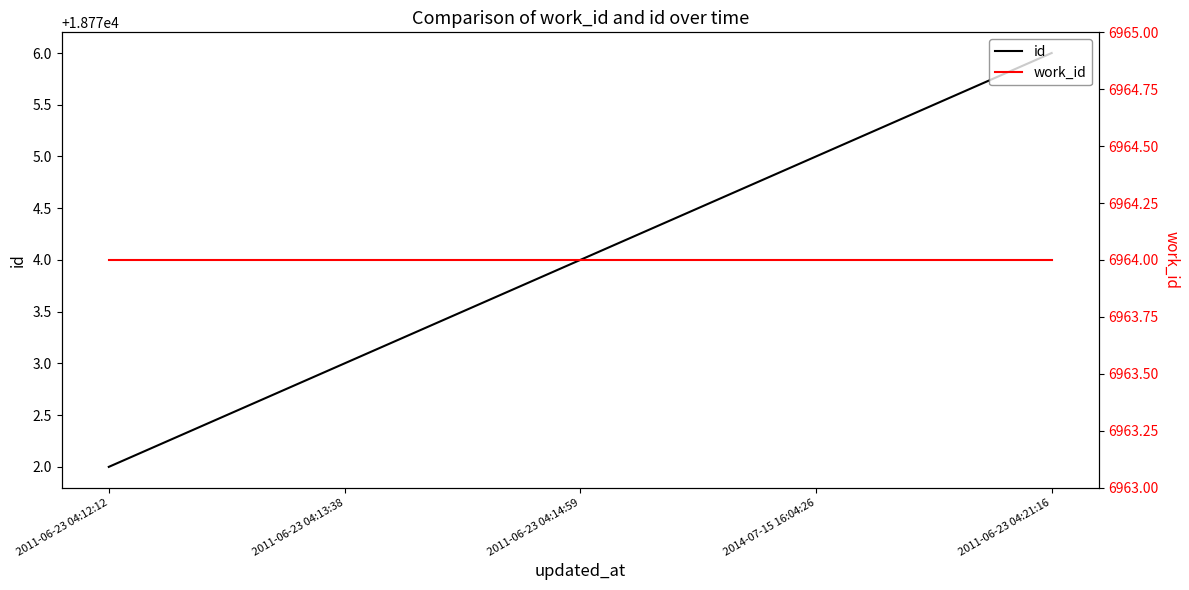

Where is work_id nearest to the value 6964?

2011-06-23 04:12:12